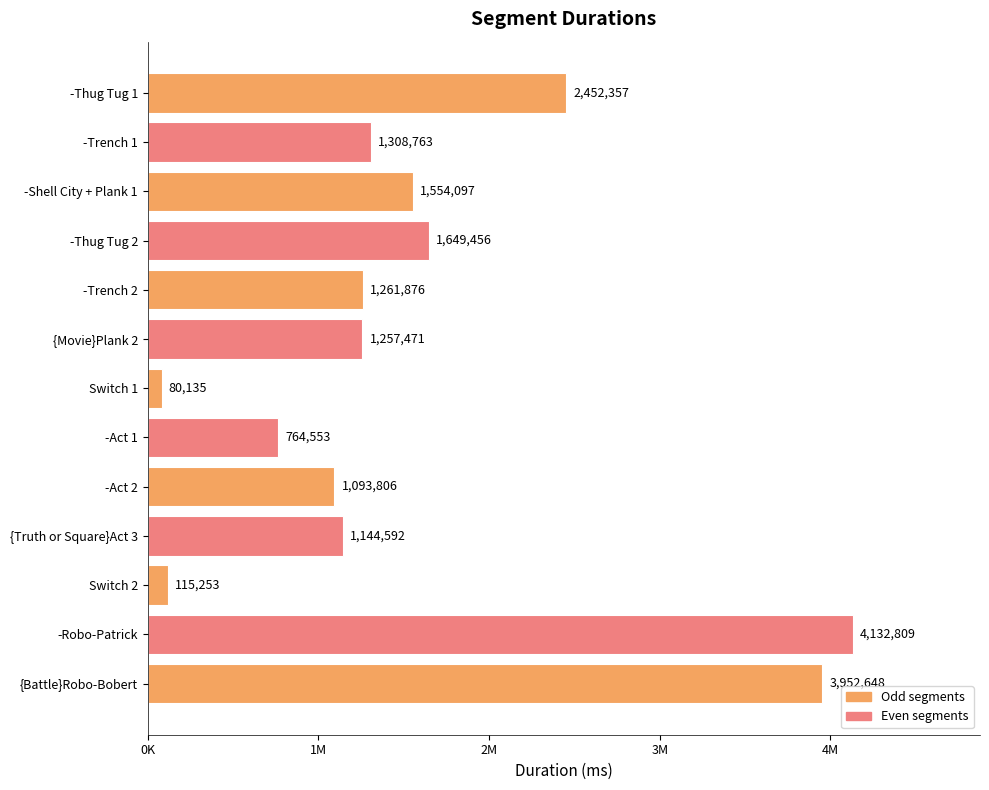

Does the chart contain stacked bars?

No